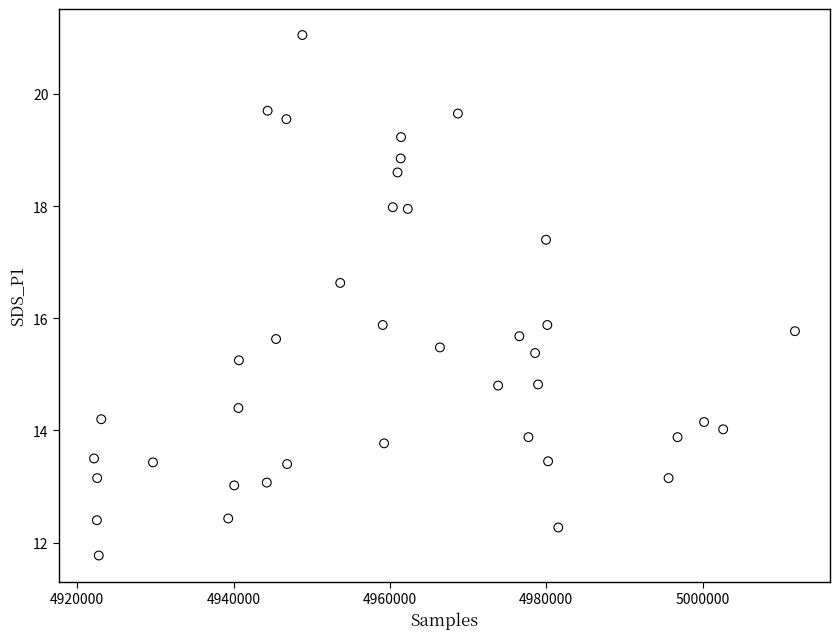

What is the range of Y values (max minus min)?

9.3